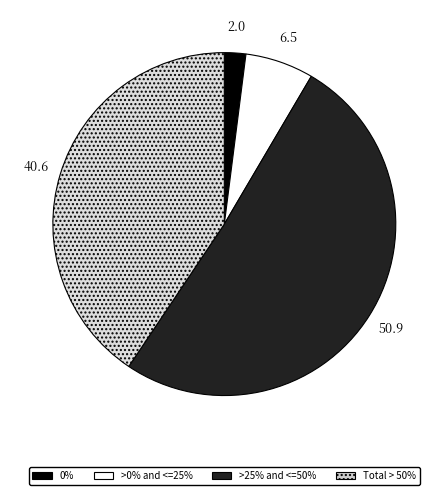

Do 0% and >25% and <=50% together represent more than half of the pie?

Yes